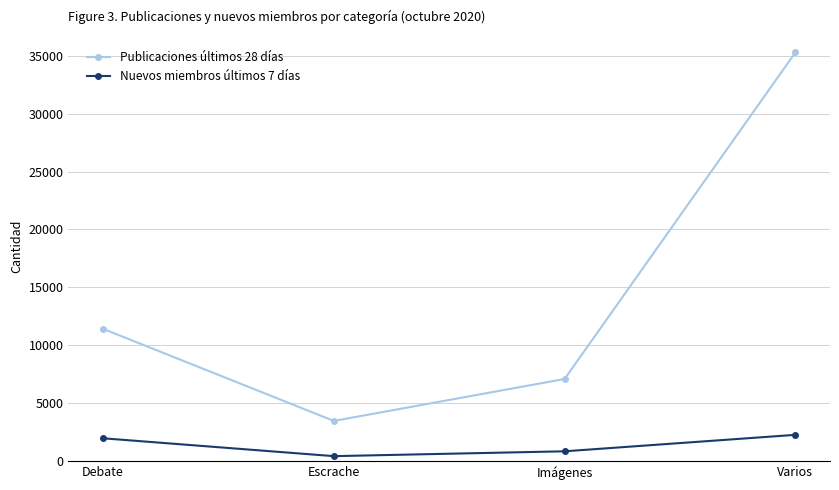

Rank the series by their maximum value, from lowest to highest.

Nuevos miembros últimos 7 días, Publicaciones últimos 28 días